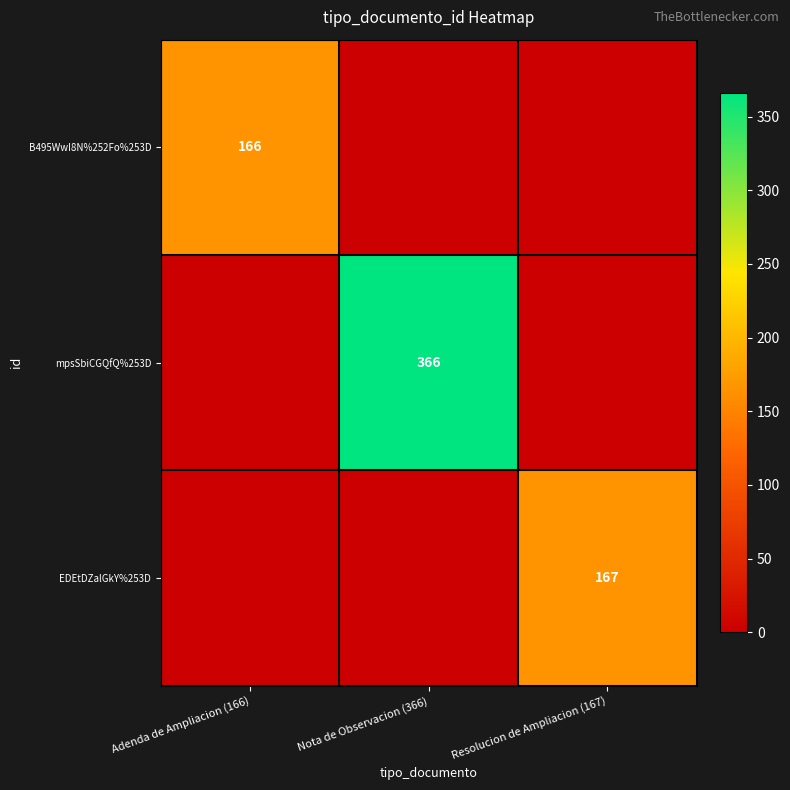

How many values in EDEtDZalGkY%253D are above zero?

1